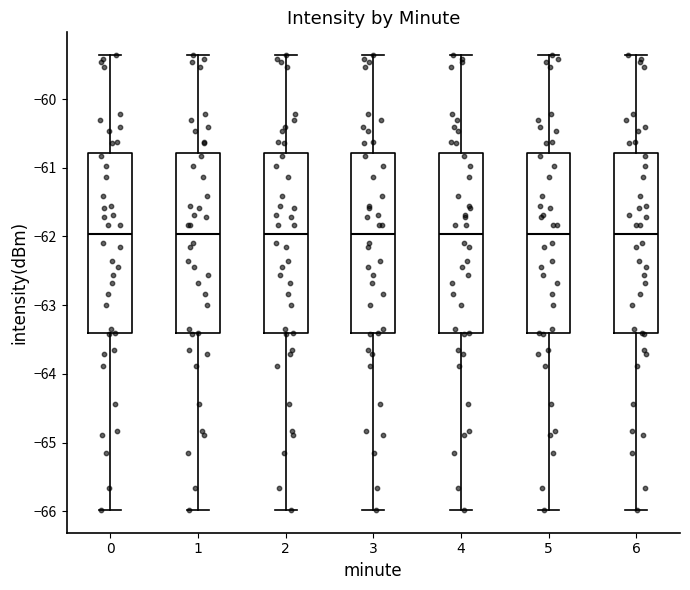

Reading left to right, transcribe this box plot: for each box, give where its median line is, the range the box spans, and where its two whiskers end, as read against the y-axis. The values are not printed on the chart, so give them approximately, as read against the axis.

0: median -62.0, box -63.4 to -60.8, whiskers -66.0 to -59.4
1: median -62.0, box -63.4 to -60.8, whiskers -66.0 to -59.4
2: median -62.0, box -63.4 to -60.8, whiskers -66.0 to -59.4
3: median -62.0, box -63.4 to -60.8, whiskers -66.0 to -59.4
4: median -62.0, box -63.4 to -60.8, whiskers -66.0 to -59.4
5: median -62.0, box -63.4 to -60.8, whiskers -66.0 to -59.4
6: median -62.0, box -63.4 to -60.8, whiskers -66.0 to -59.4